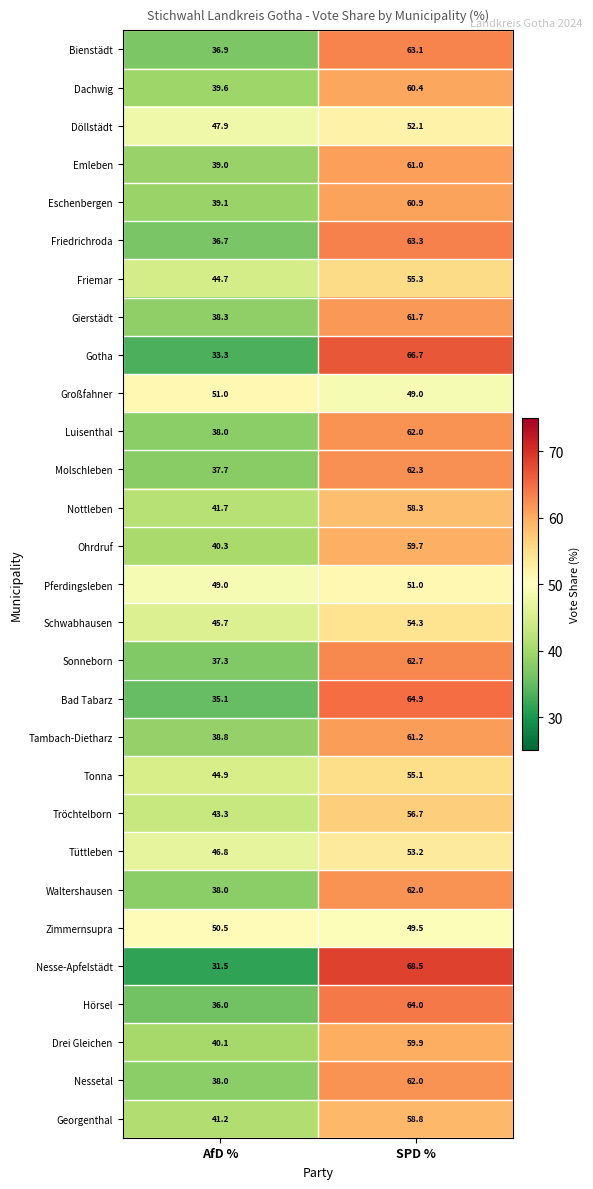

At which label is Schwabhausen closest to 50?

AfD %